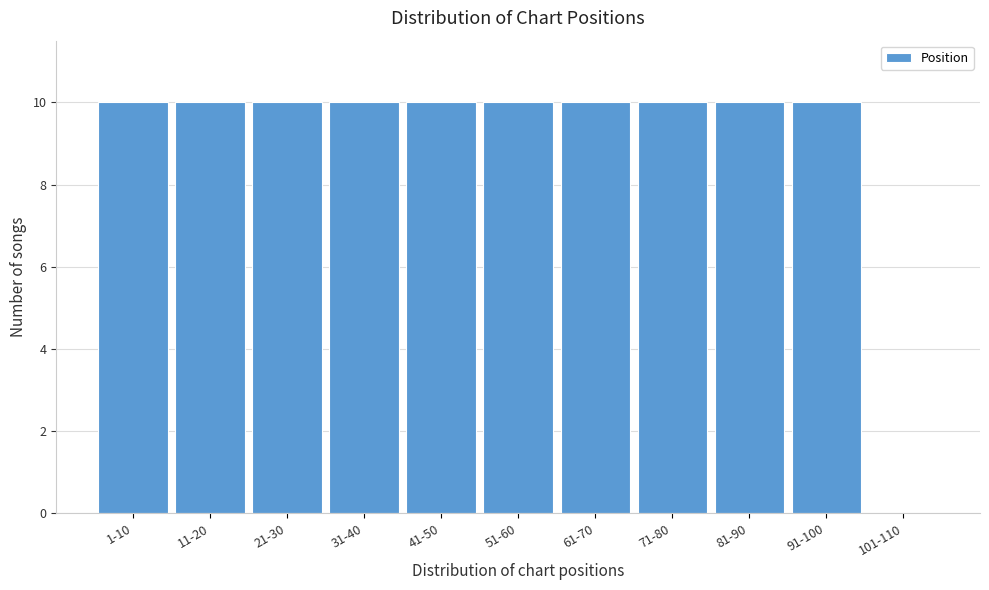

Reading left to right, extract all data points from this chart.

1-10=10	11-20=10	21-30=10	31-40=10	41-50=10	51-60=10	61-70=10	71-80=10	81-90=10	91-100=10	101-110=0